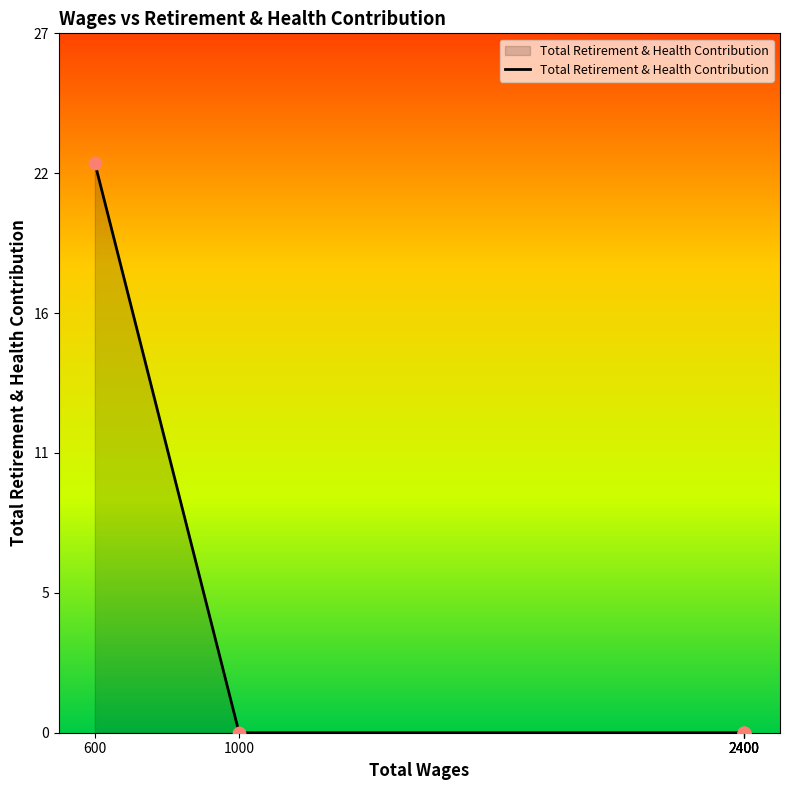

Between 1000.0 and 2400.0, which is larger?

1000.0